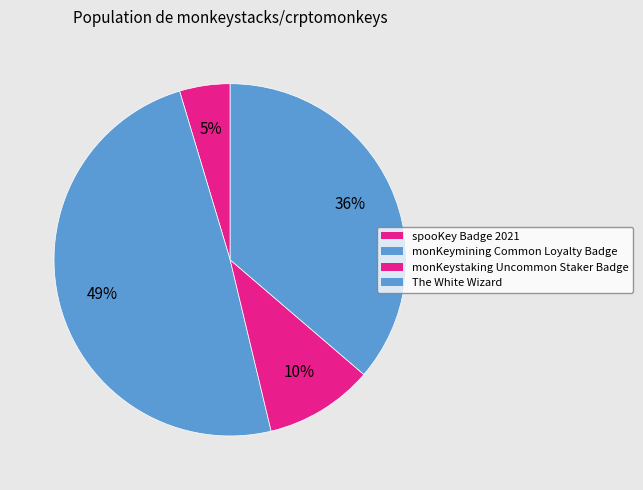

Is it true that The White Wizard is 36% of the pie?

True